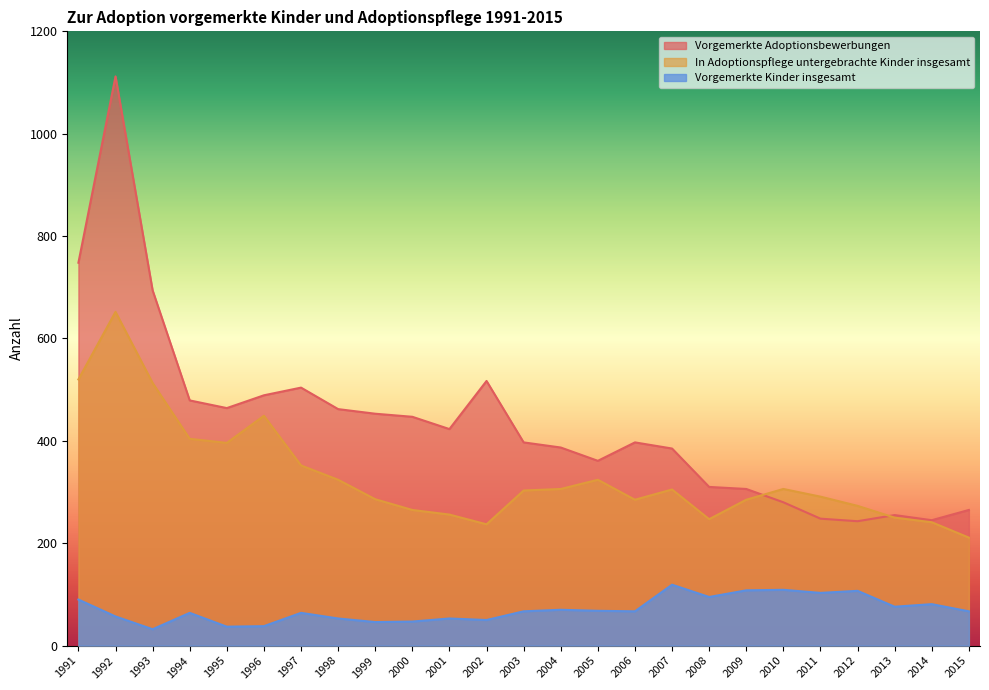

True or false: In Adoptionspflege untergebrachte Kinder insgesamt has a value of 265 at 2000.

True